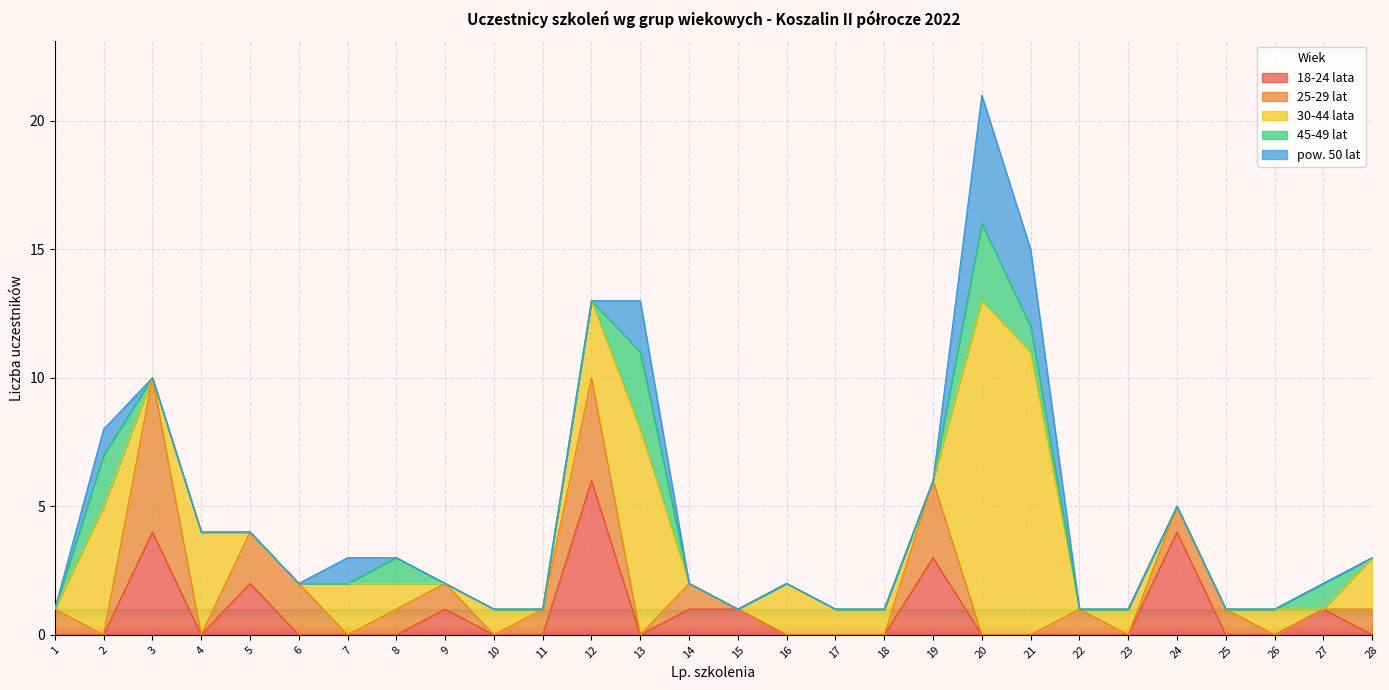

How many lines are shown in the chart?

5